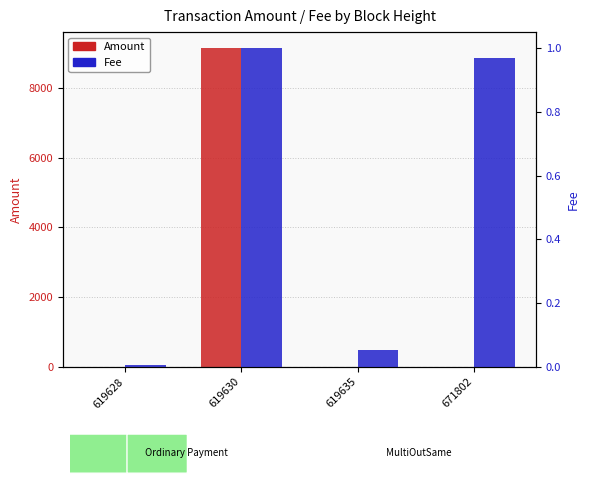

What are all the series names shown in the legend?

Amount, Fee